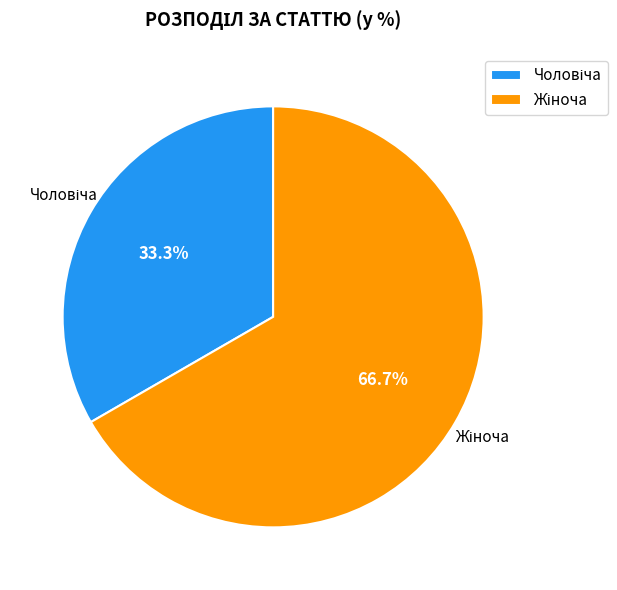

Is there a majority slice in this chart?

Yes